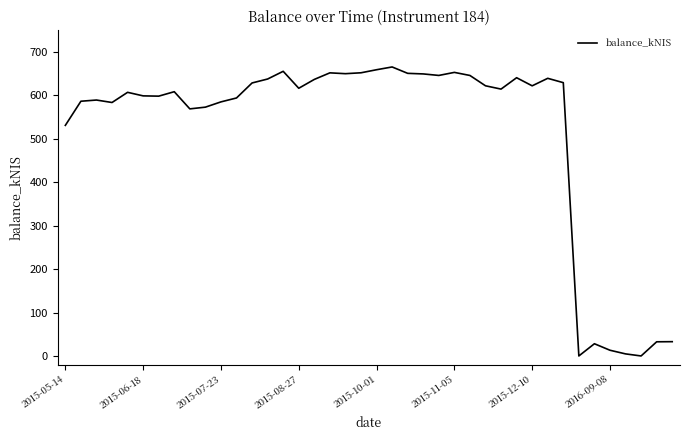

What is the maximum value shown in the chart?

665.4